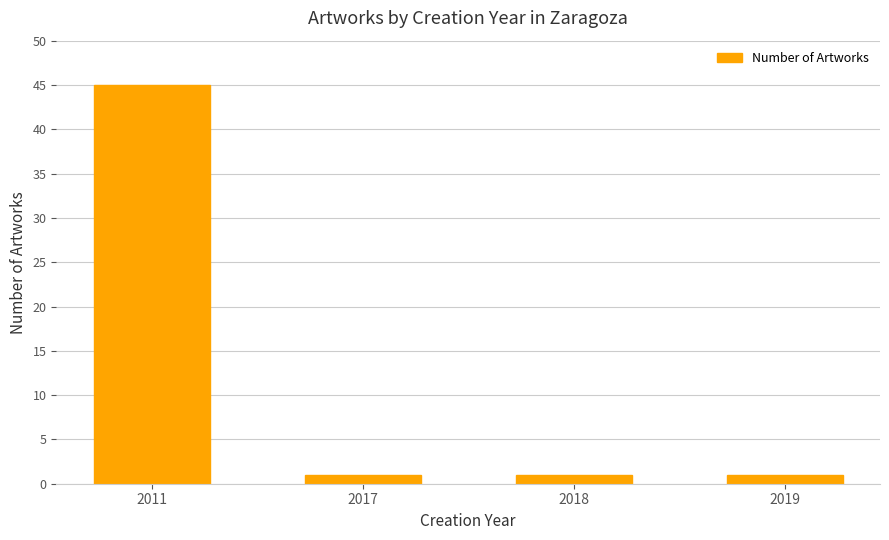

Reading left to right, extract all data points from this chart.

2011=45	2017=1	2018=1	2019=1